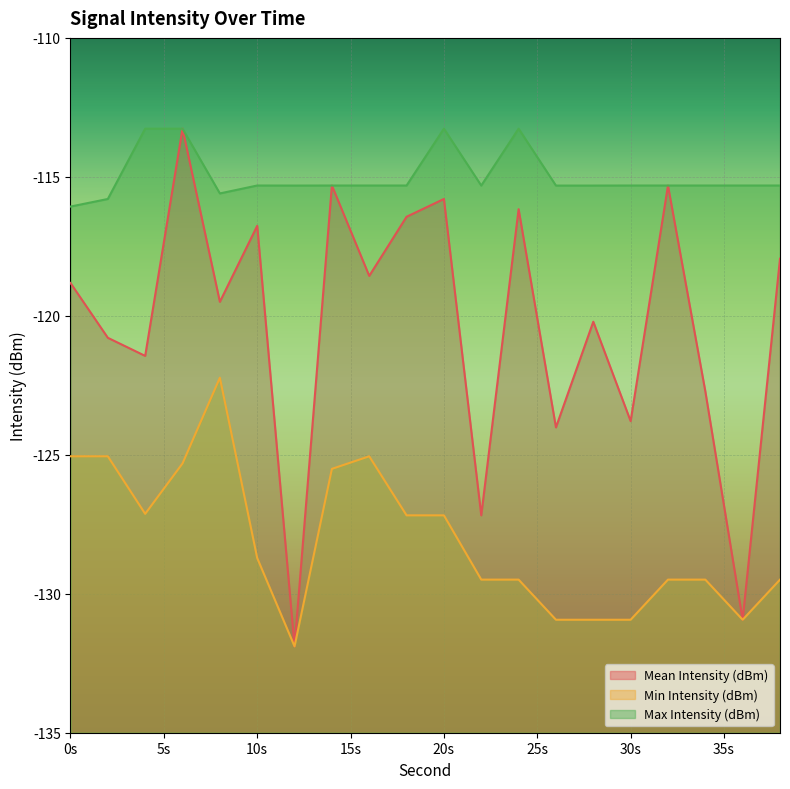

In Min Intensity (dBm), how many points are lower than both neighbors (excluding endpoints)?

3